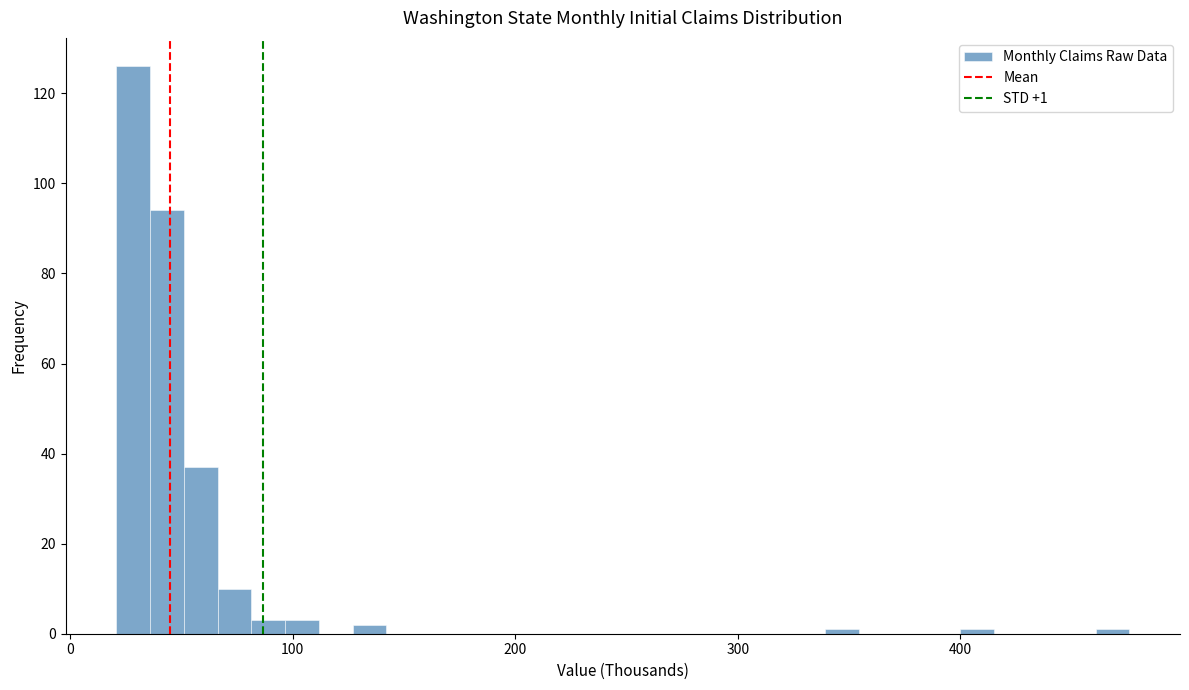

Read against the x-axis, roughly where is the centre of the tallest bar?

30